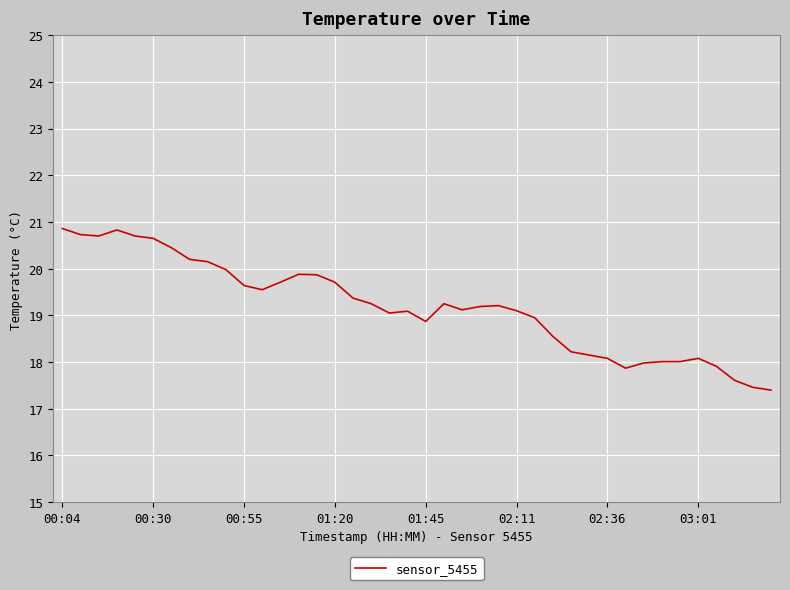

What is the difference between the maximum and minimum values?

3.5